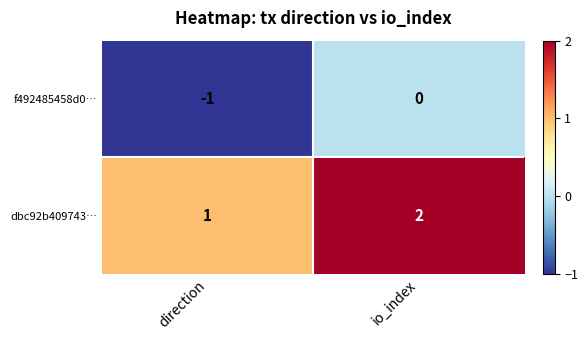

Which category has the lowest value in the dbc92b409743… series?

direction